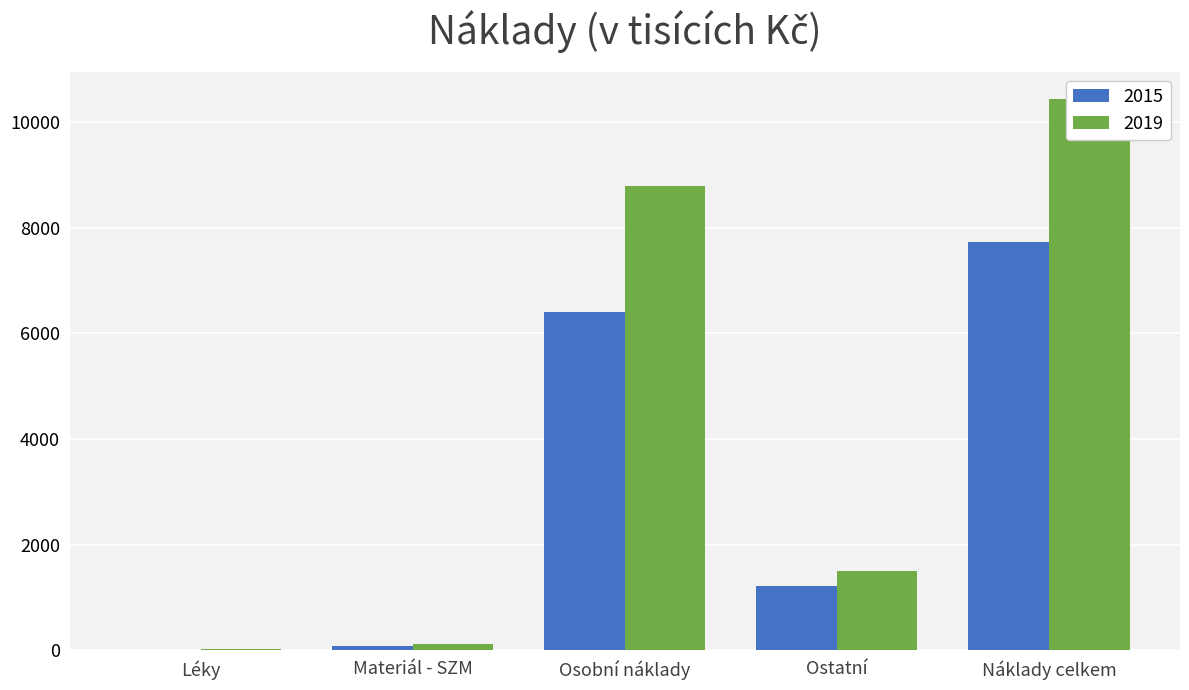

What is the difference between the highest and lowest values at Ostatní?

281.7